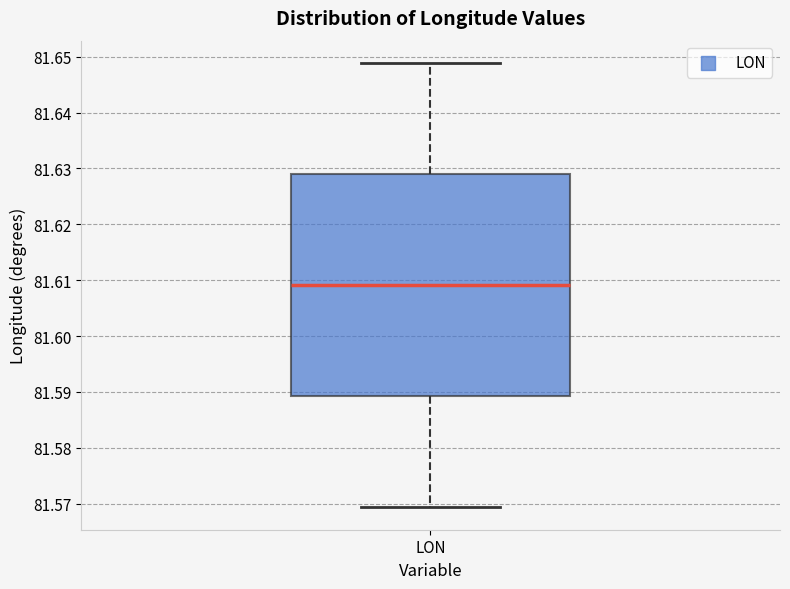

Read this box plot against the y-axis: the position of the median line, the range covered by the box, and the ends of both whiskers. The values are not printed on the chart, so give them approximately, as read against the axis.

median 81.609, box 81.589 to 81.629, whiskers 81.569 to 81.649